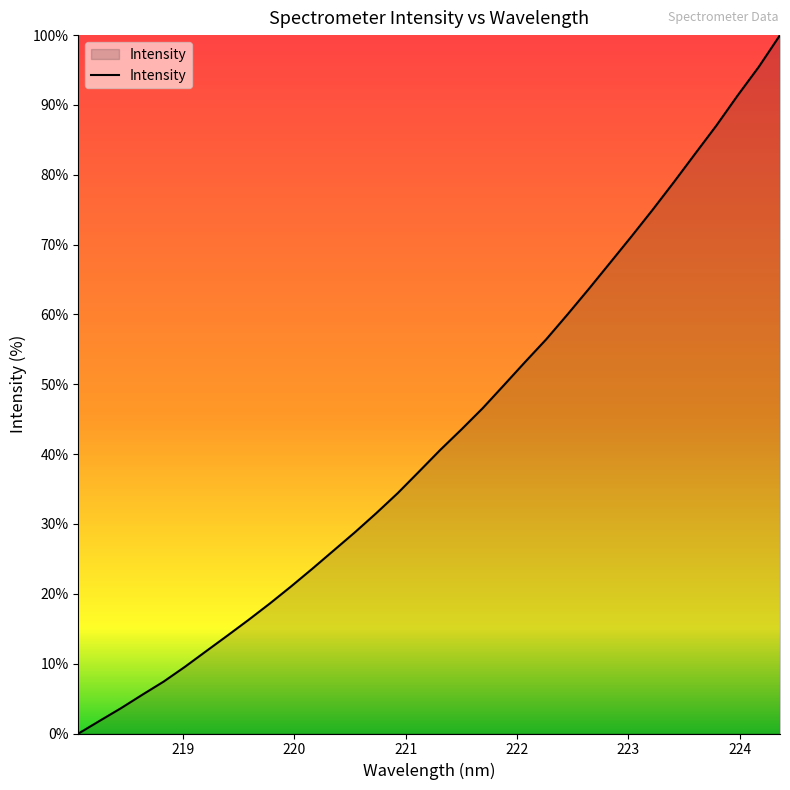

What is the greatest value displayed?

100.0